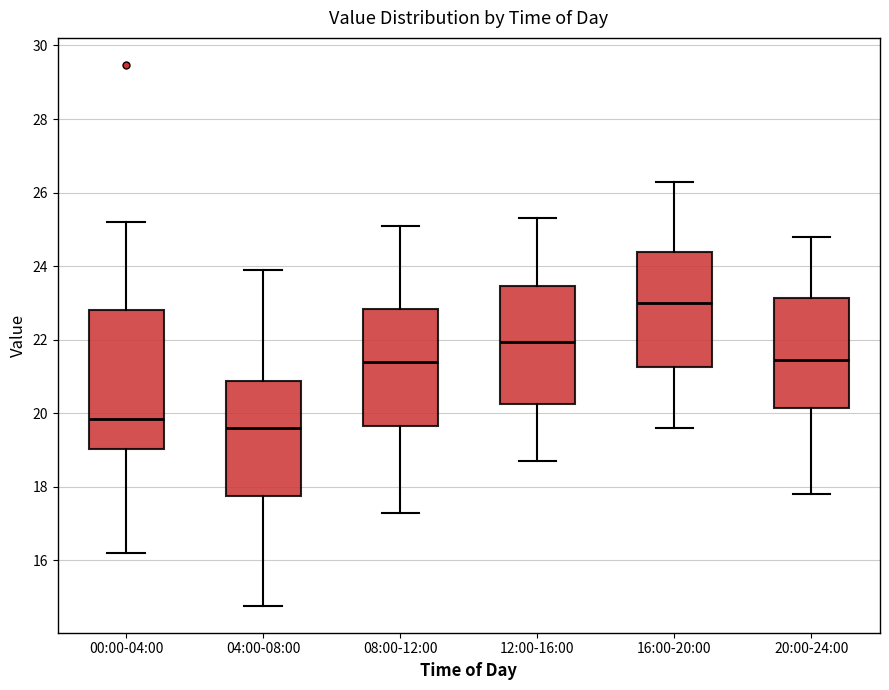

Reading left to right, transcribe this box plot: for each box, give where its median line is, the range the box spans, and where its two whiskers end, as read against the y-axis. The values are not printed on the chart, so give them approximately, as read against the axis.

00:00-04:00: median 19.8, box 19.0 to 22.8, whiskers 16.2 to 25.2
04:00-08:00: median 19.6, box 17.8 to 20.8, whiskers 14.8 to 24.0
08:00-12:00: median 21.4, box 19.6 to 22.8, whiskers 17.4 to 25.2
12:00-16:00: median 22.0, box 20.2 to 23.4, whiskers 18.8 to 25.4
16:00-20:00: median 23.0, box 21.2 to 24.4, whiskers 19.6 to 26.4
20:00-24:00: median 21.4, box 20.2 to 23.2, whiskers 17.8 to 24.8